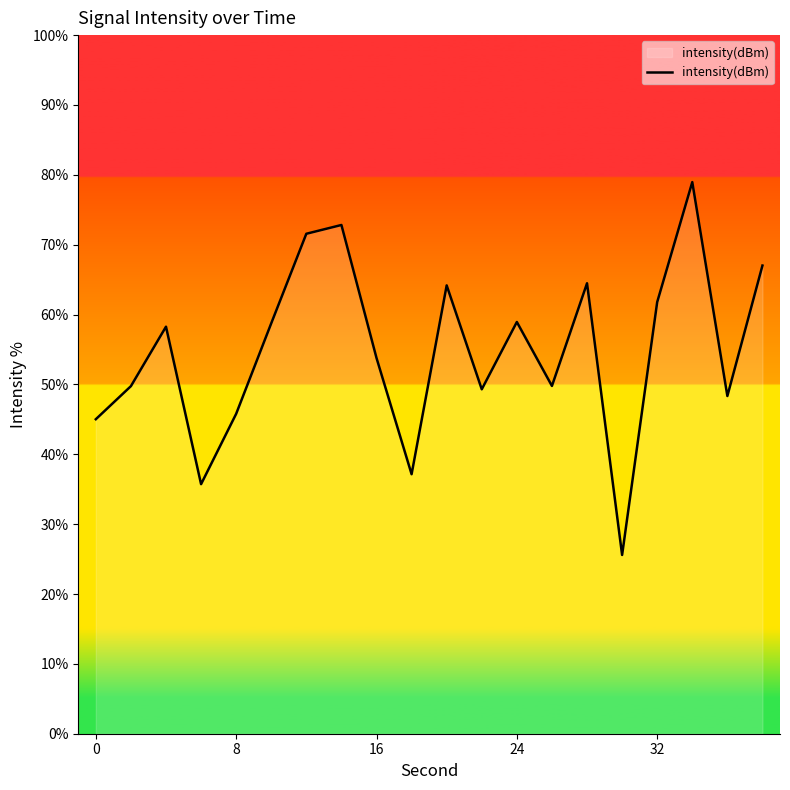

What is the maximum value shown in the chart?

79.0